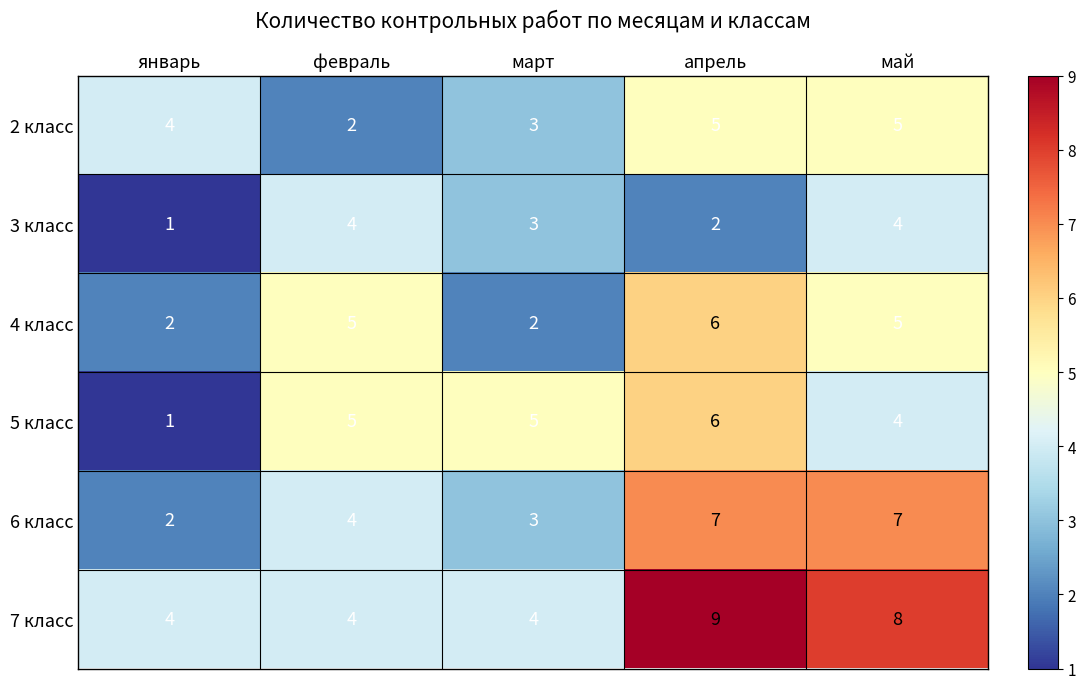

Reading left to right, list all the values displayed in this chart.

2 класс: 4	2	3	5	5
3 класс: 1	4	3	2	4
4 класс: 2	5	2	6	5
5 класс: 1	5	5	6	4
6 класс: 2	4	3	7	7
7 класс: 4	4	4	9	8